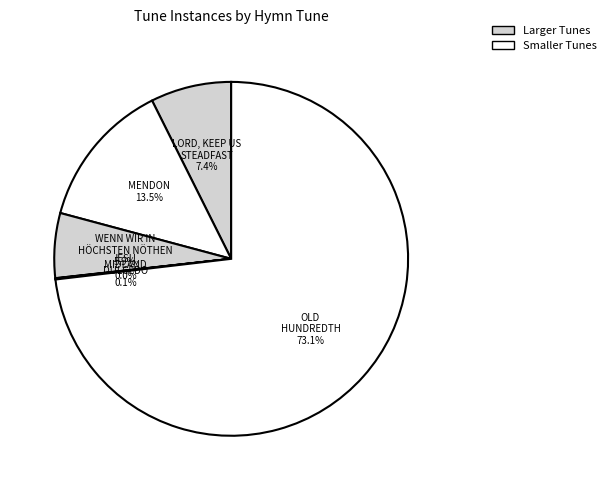

What is the largest slice in the pie chart?

OLD HUNDREDTH